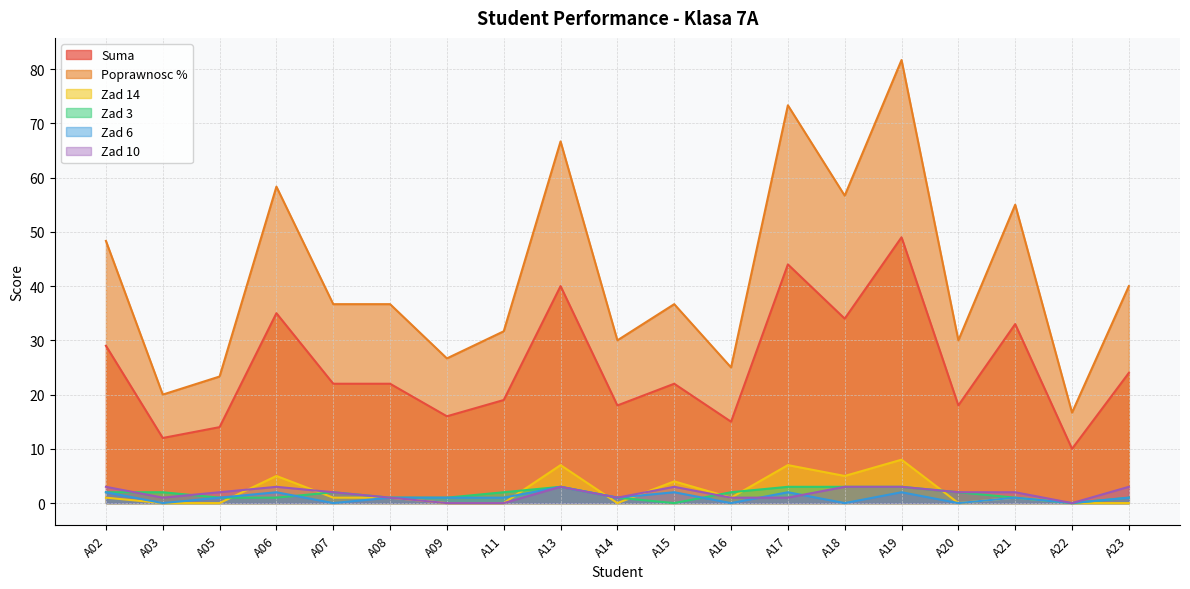

Which series has the largest total across all categories?

Poprawnosc %